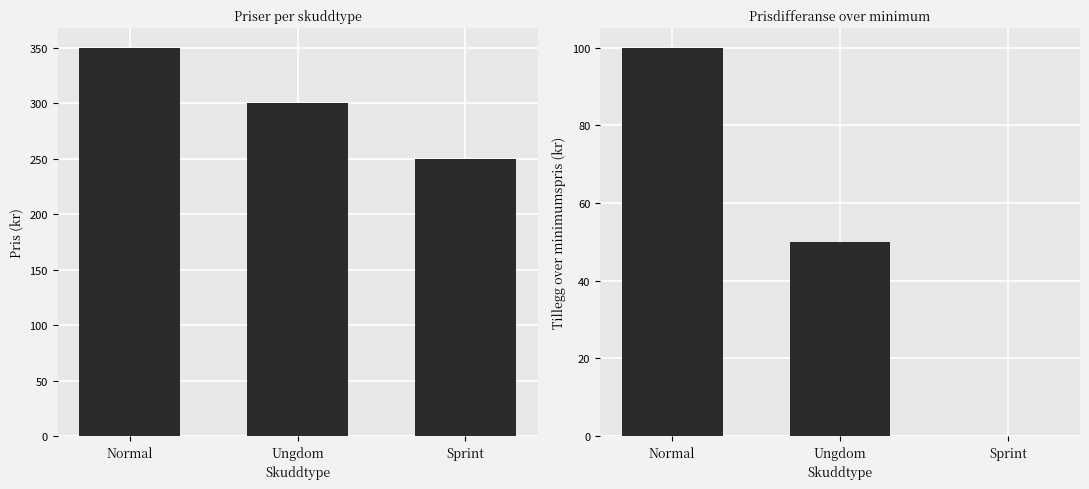

List the labels in order of Pris (kr) value, smallest first.

Sprint, Ungdom, Normal